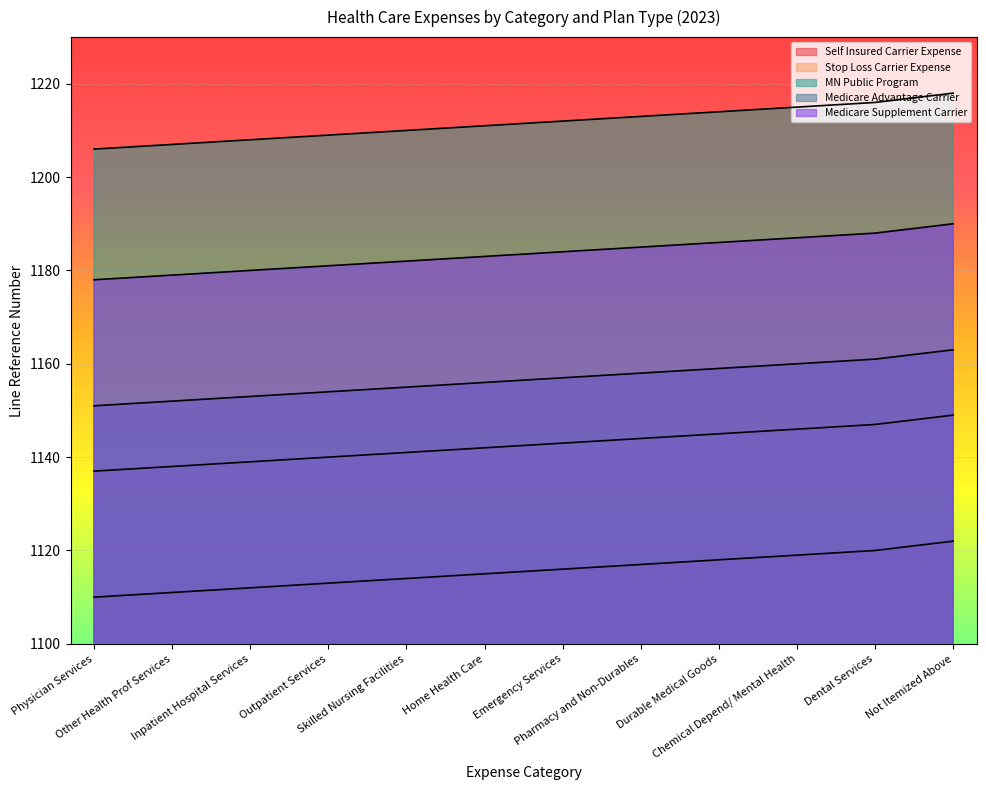

At how many categories does at least one series exceed 1132?

12